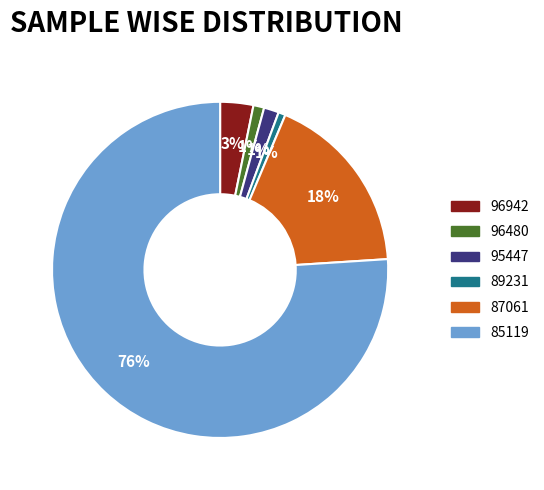

Which slice represents more than half of the pie?

85119